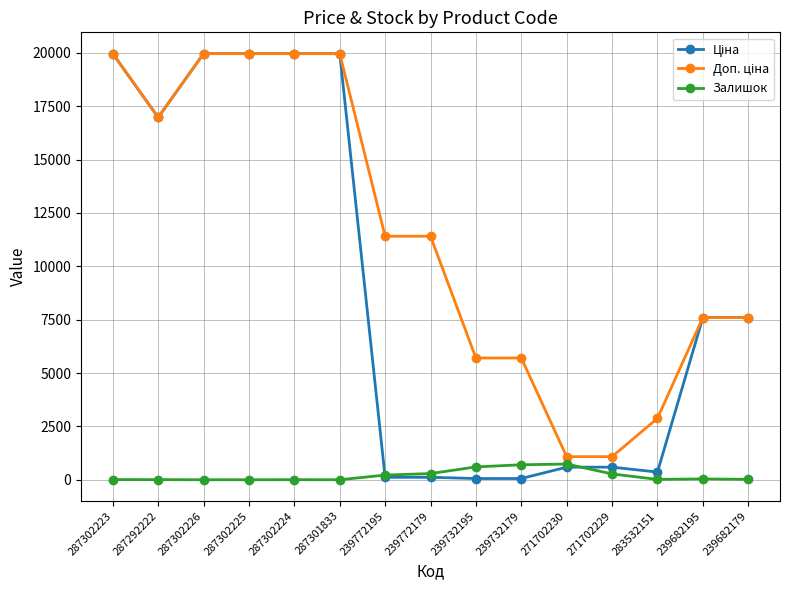

What is the greatest value displayed?

19964.2